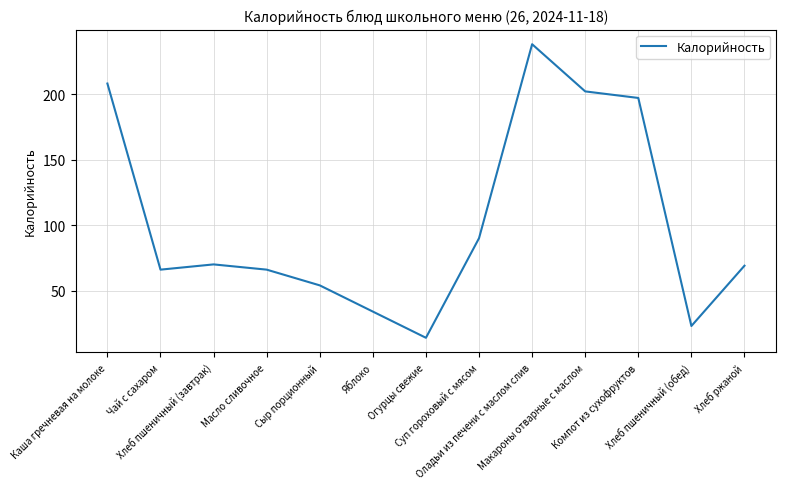

Reading right to left, extract all data points from this chart.

69	23	197	202	238	90	14	34	54	66	70	66	208